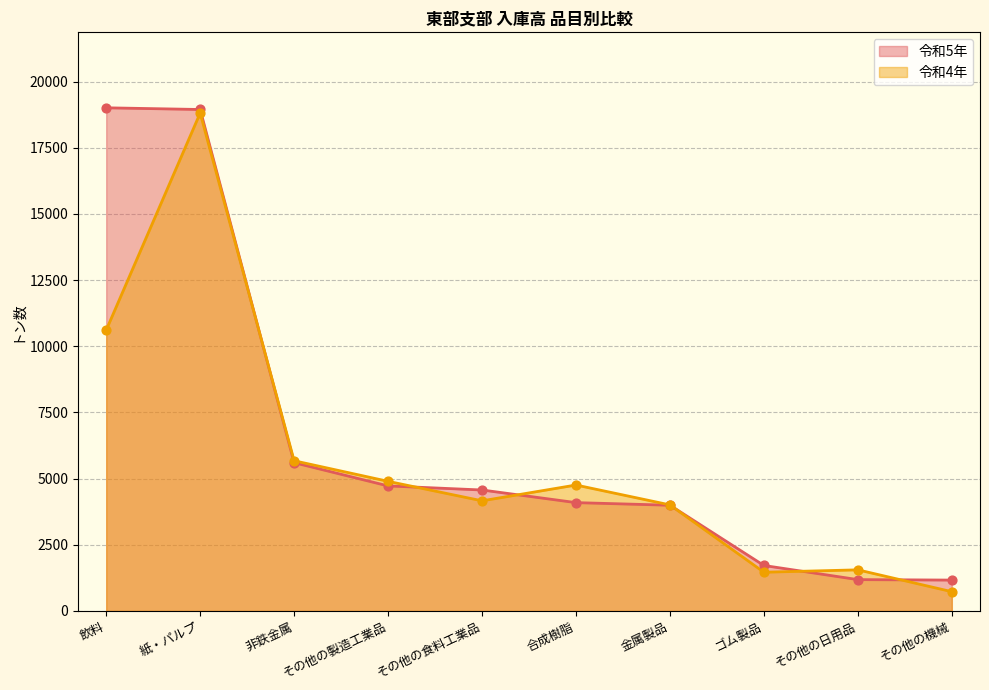

Which series contains the lowest Y value?

令和4年